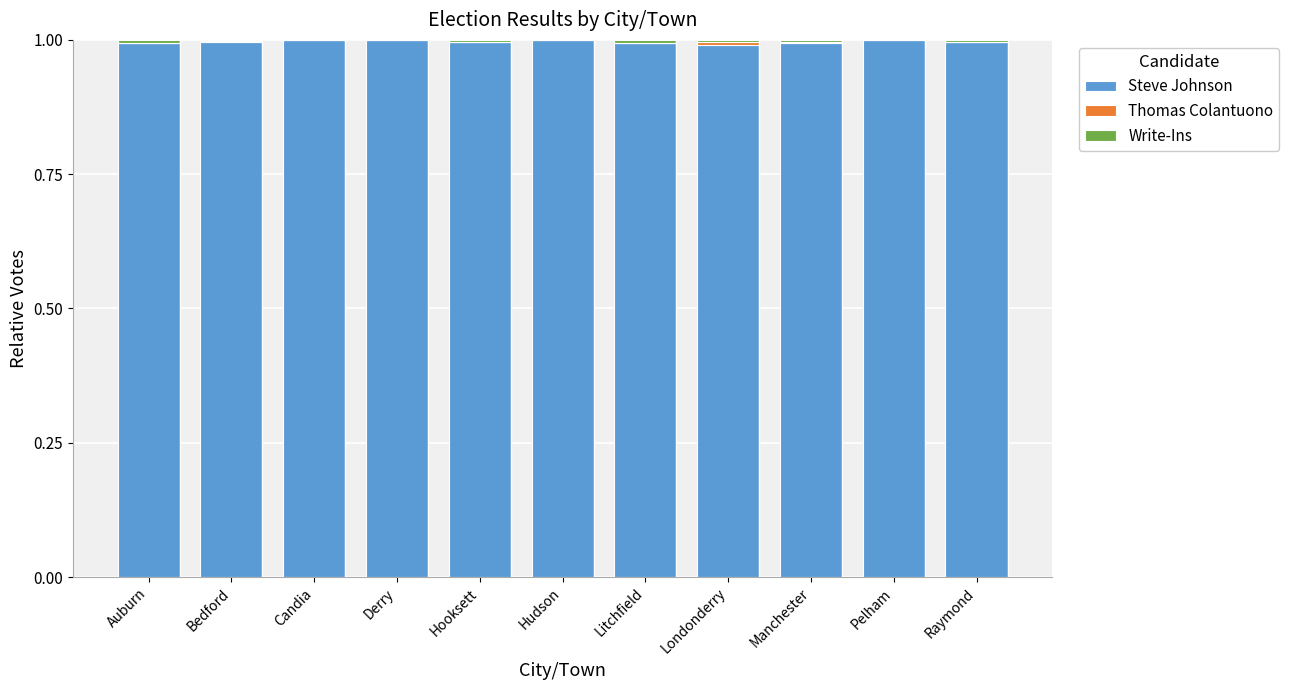

Are the bars grouped side by side (vs. stacked)?

No